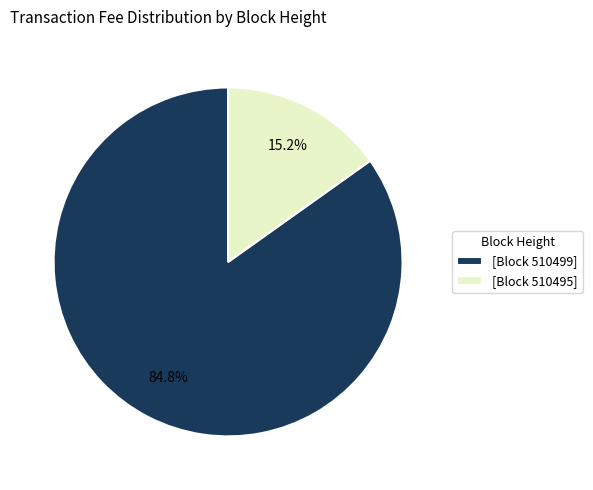

Do [Block 510495] and [Block 510499] together represent more than half of the pie?

Yes